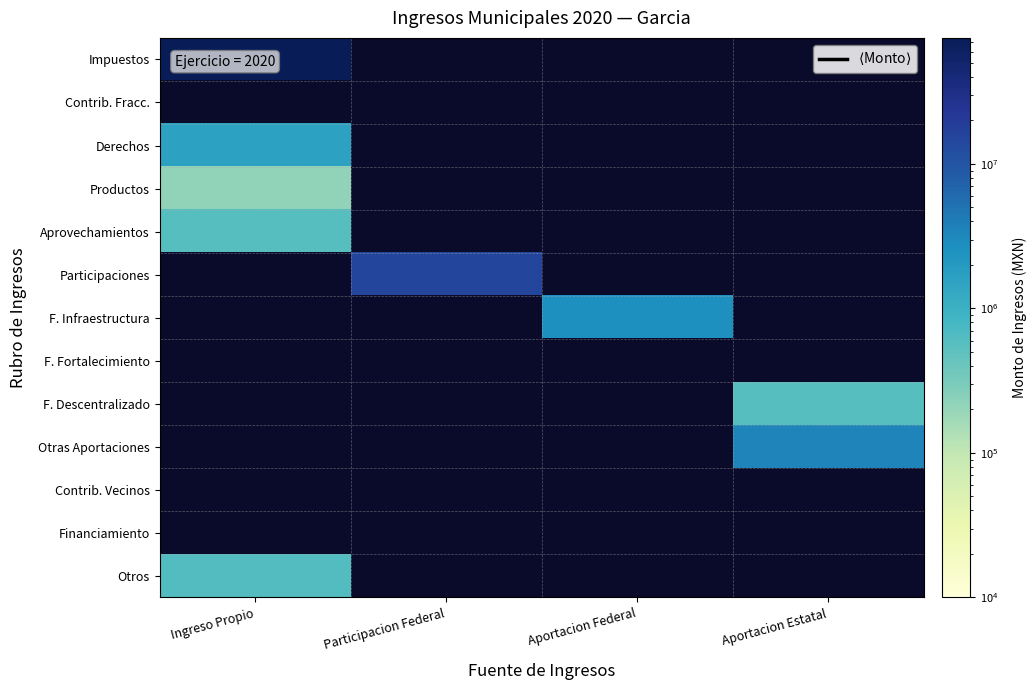

Which series has the largest range (max minus min)?

Impuestos